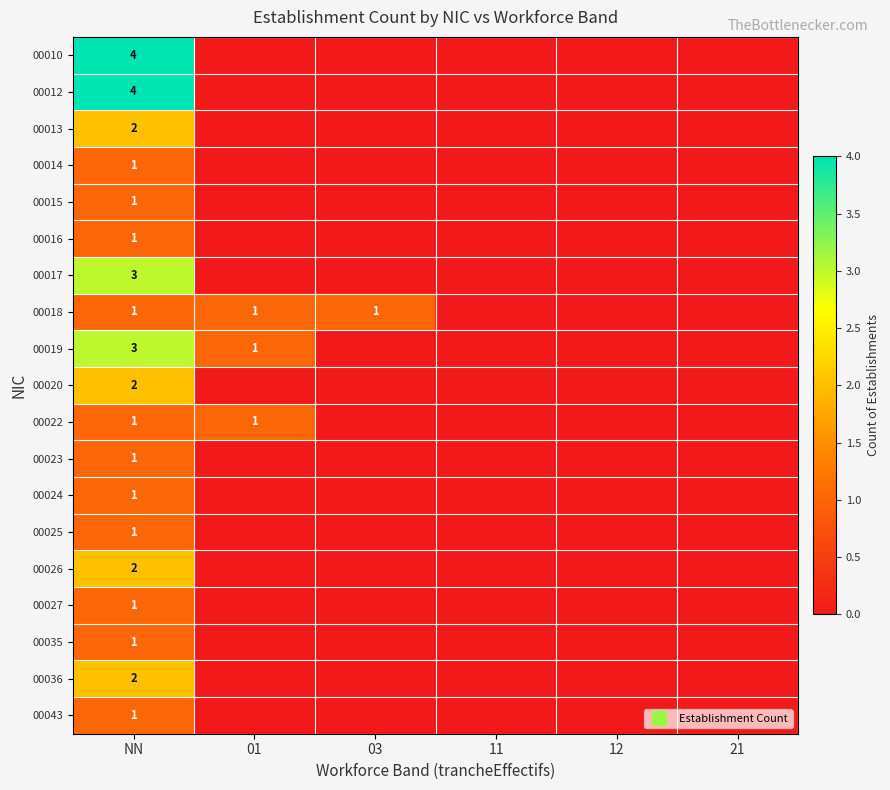

Which category has the highest value in the 00018 series?

NN